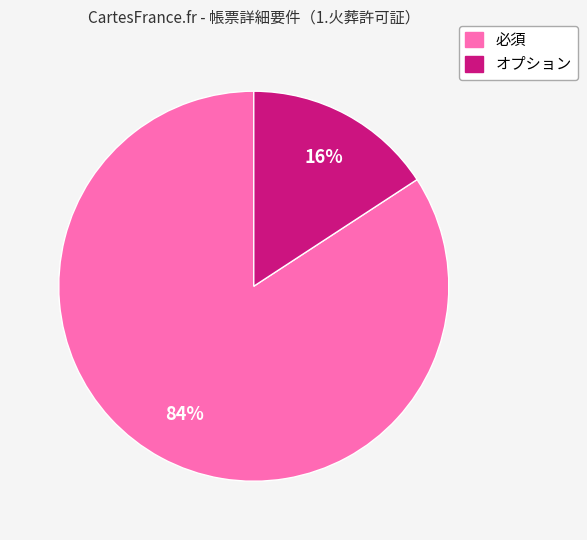

Combined, do オプション and 必須 account for over 50%?

Yes